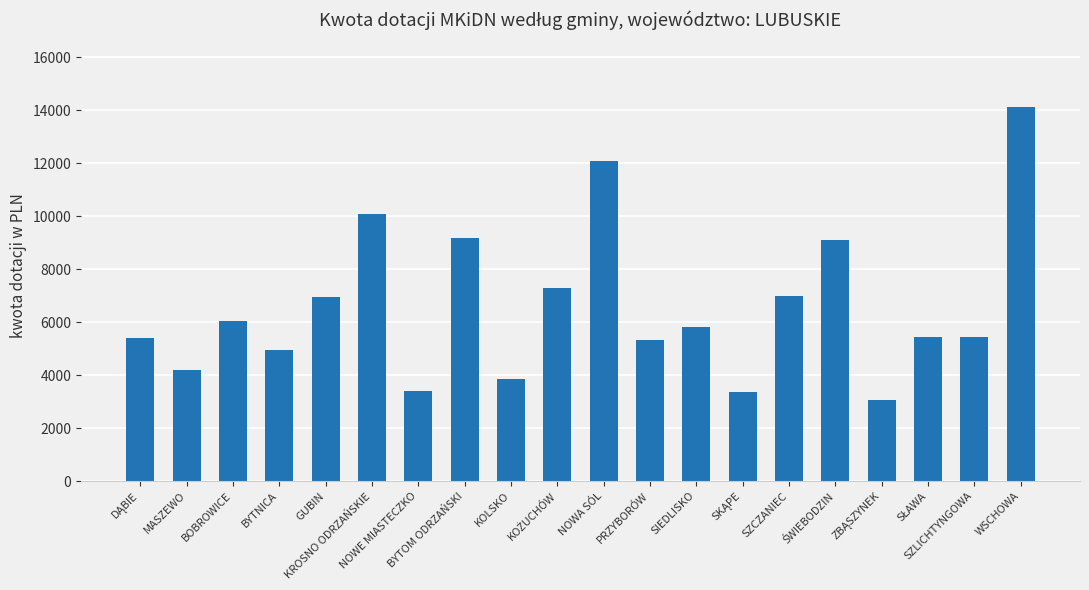

What is the minimum value shown in the chart?

3062